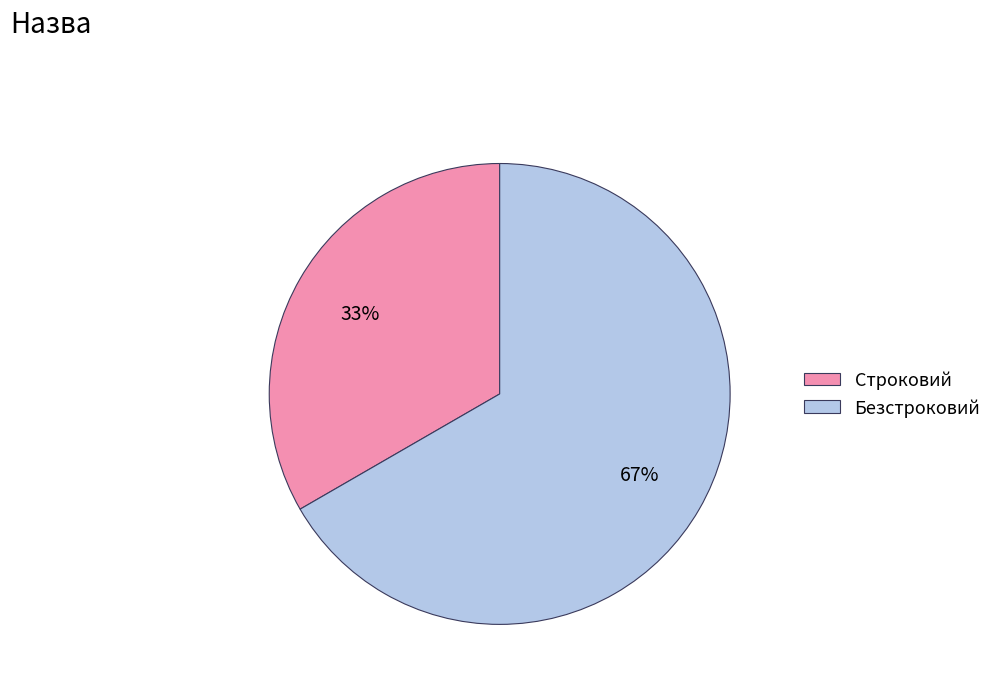

Count the number of slices in the pie.

2